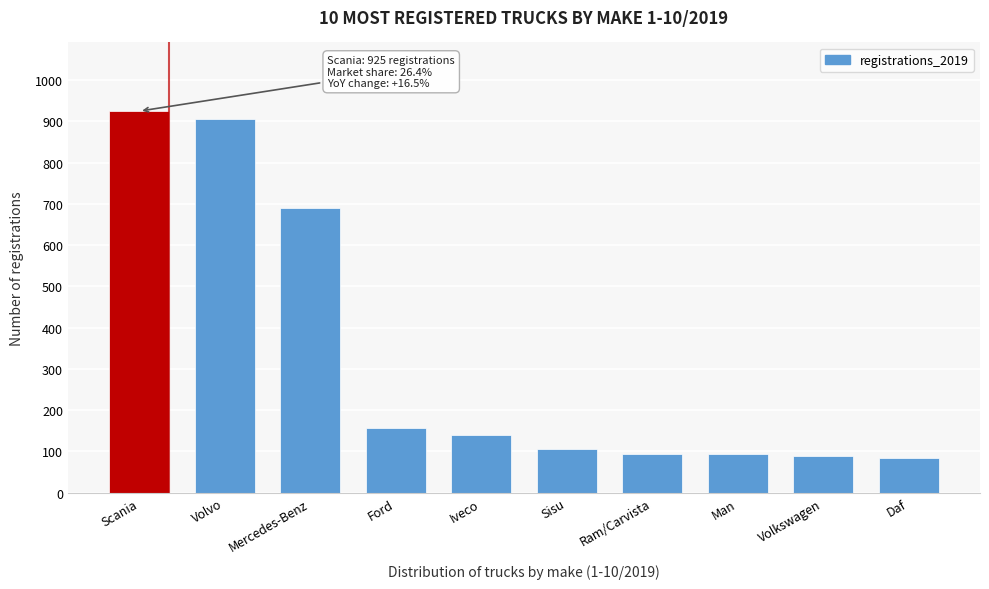

True or false: the data shows 689 at Mercedes-Benz.

True